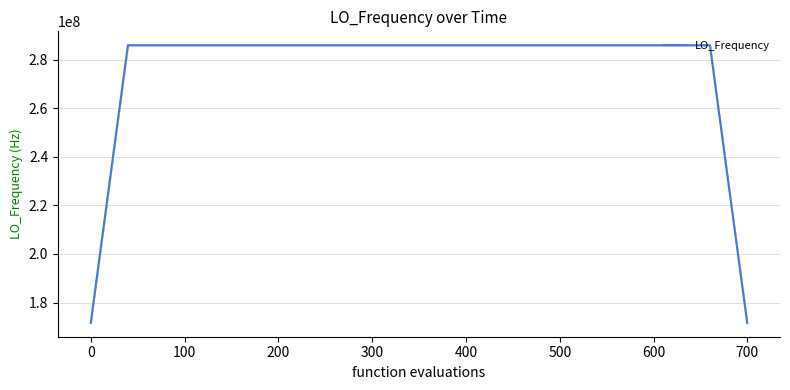

What is the minimum value shown in the chart?

171628199.8